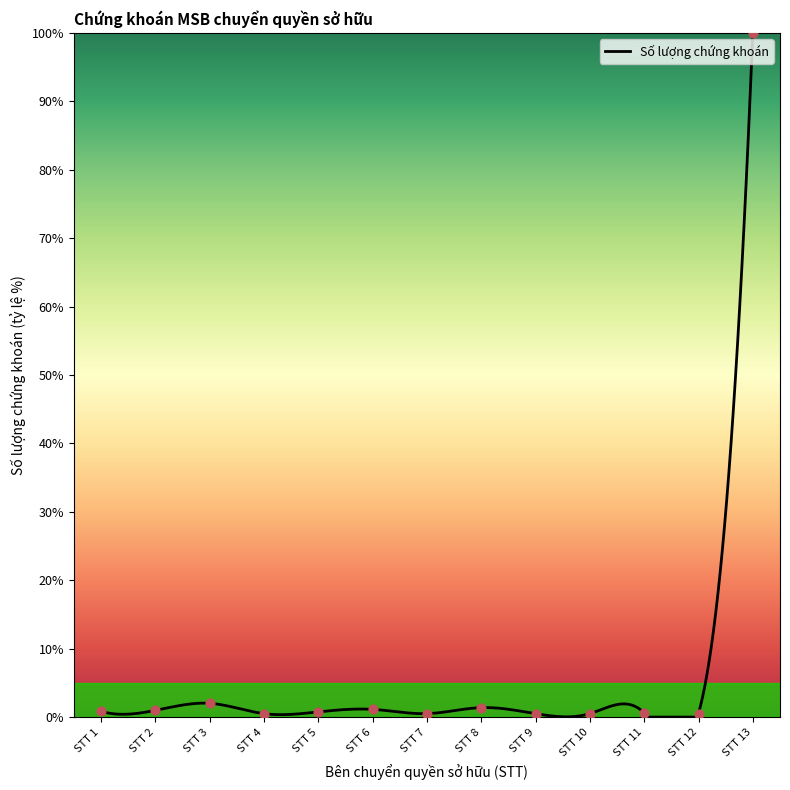

At which label does Số lượng chứng khoán reach its peak?

STT 13